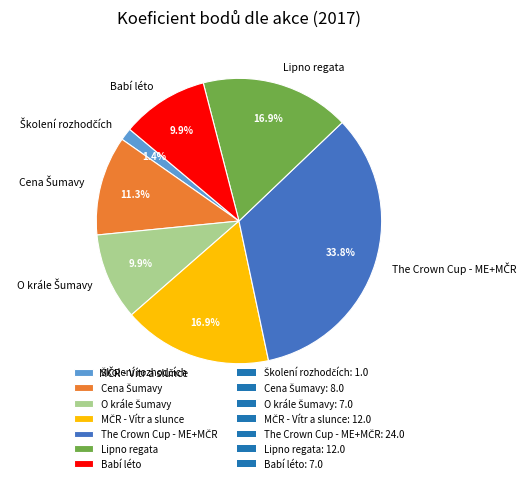

Does Lipno regata represent more than half of the total?

No